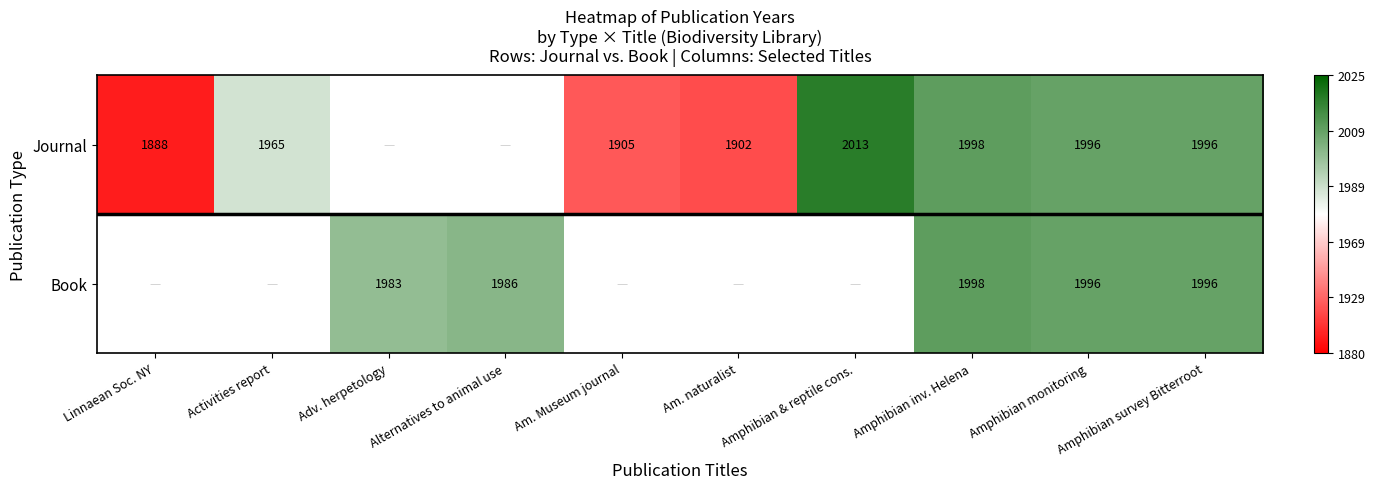

How many series are shown in this chart?

2